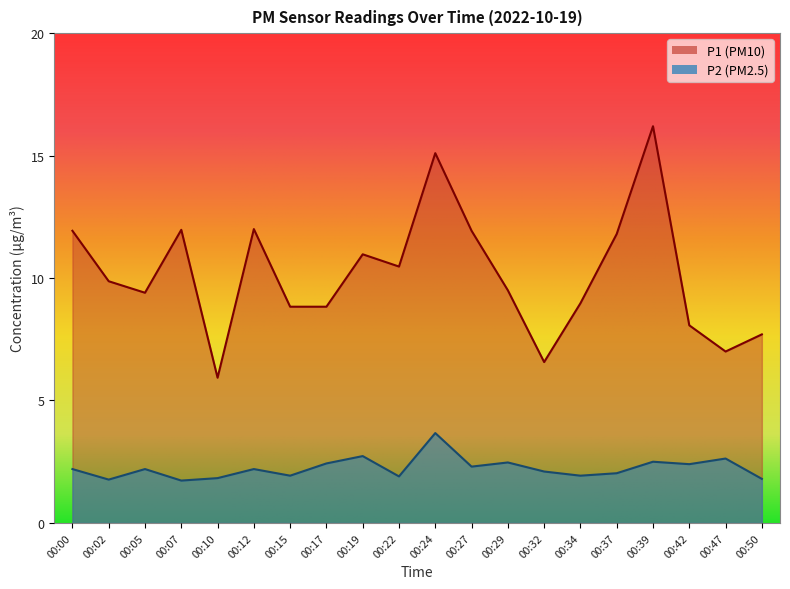

True or false: P2 has more than 2 interior local peaks.

True